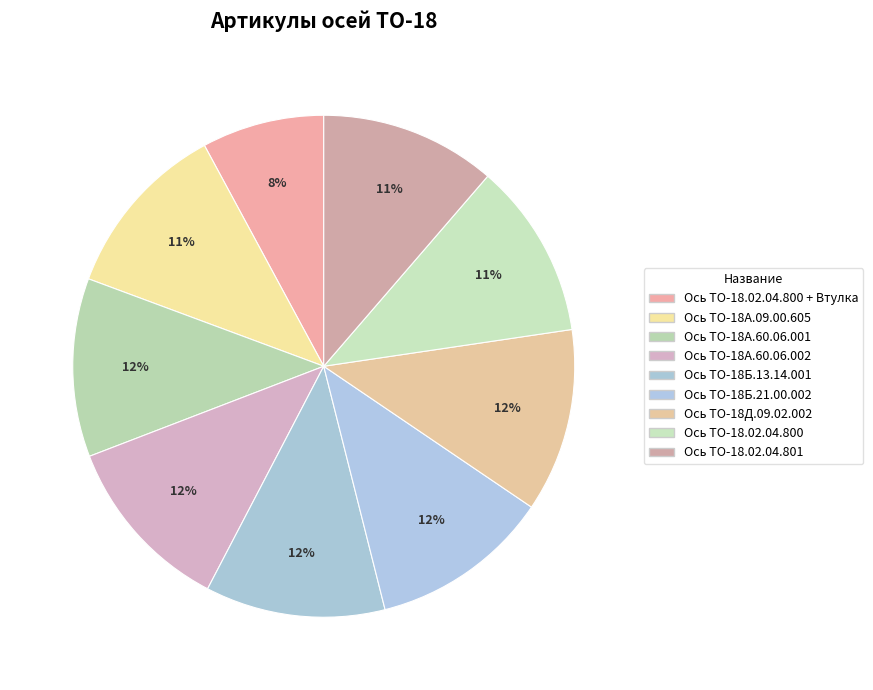

How many segments does this pie chart have?

9